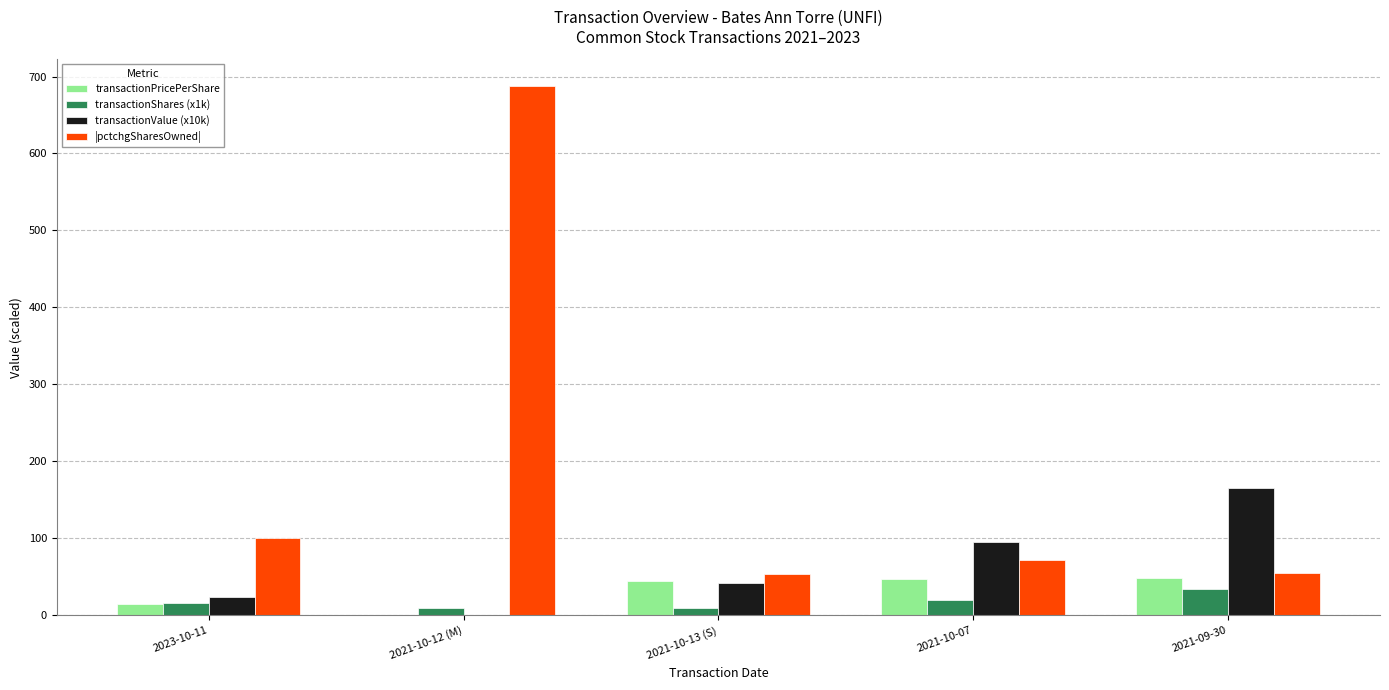

At which category is the sum across all series the highest?

2021-10-12 (M)